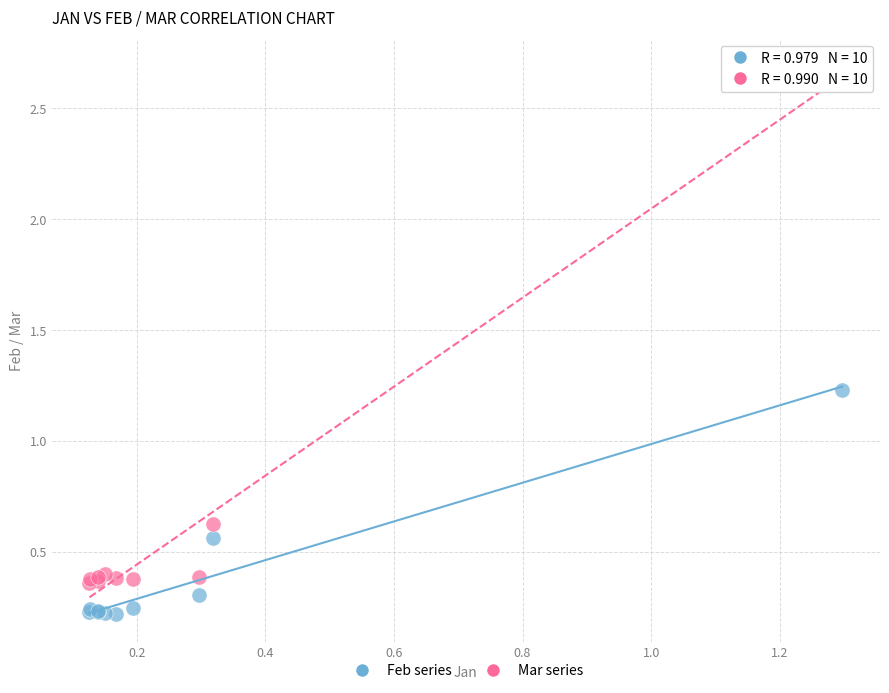

Which series has the widest spread of Y values?

Mar series